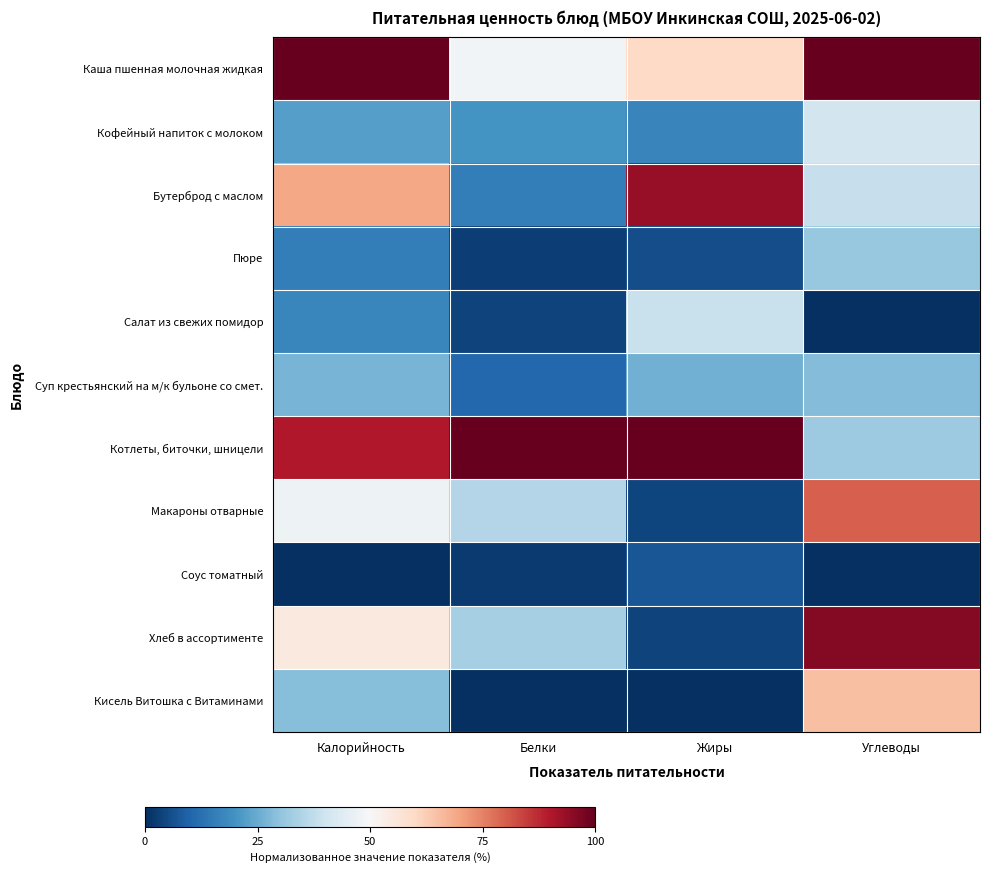

Which series has the largest range (max minus min)?

Хлеб в ассортименте